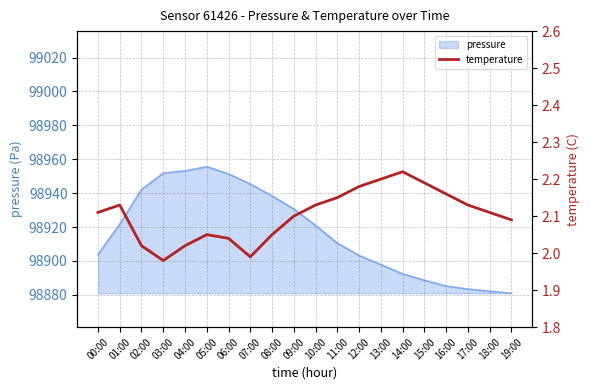

True or false: pressure has a value of 98920.9 at 10:00.

True